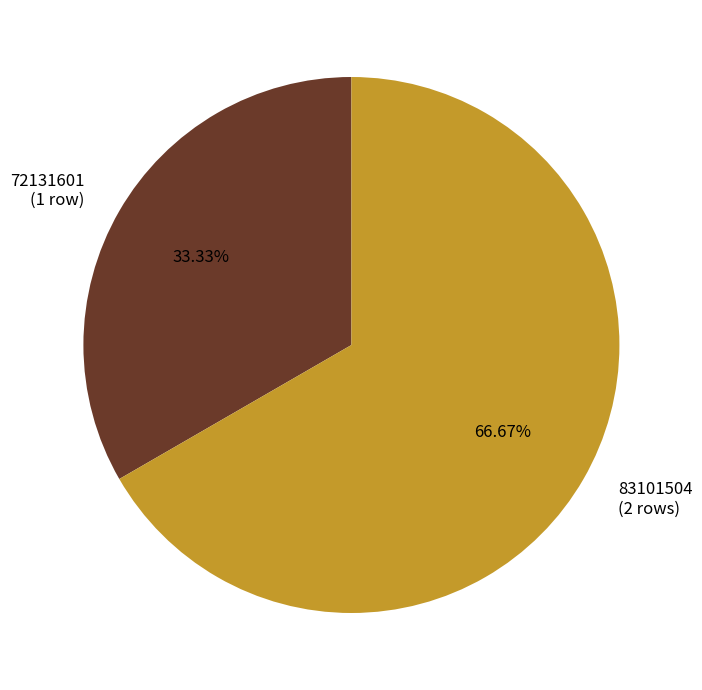

How many slices are in this pie chart?

2